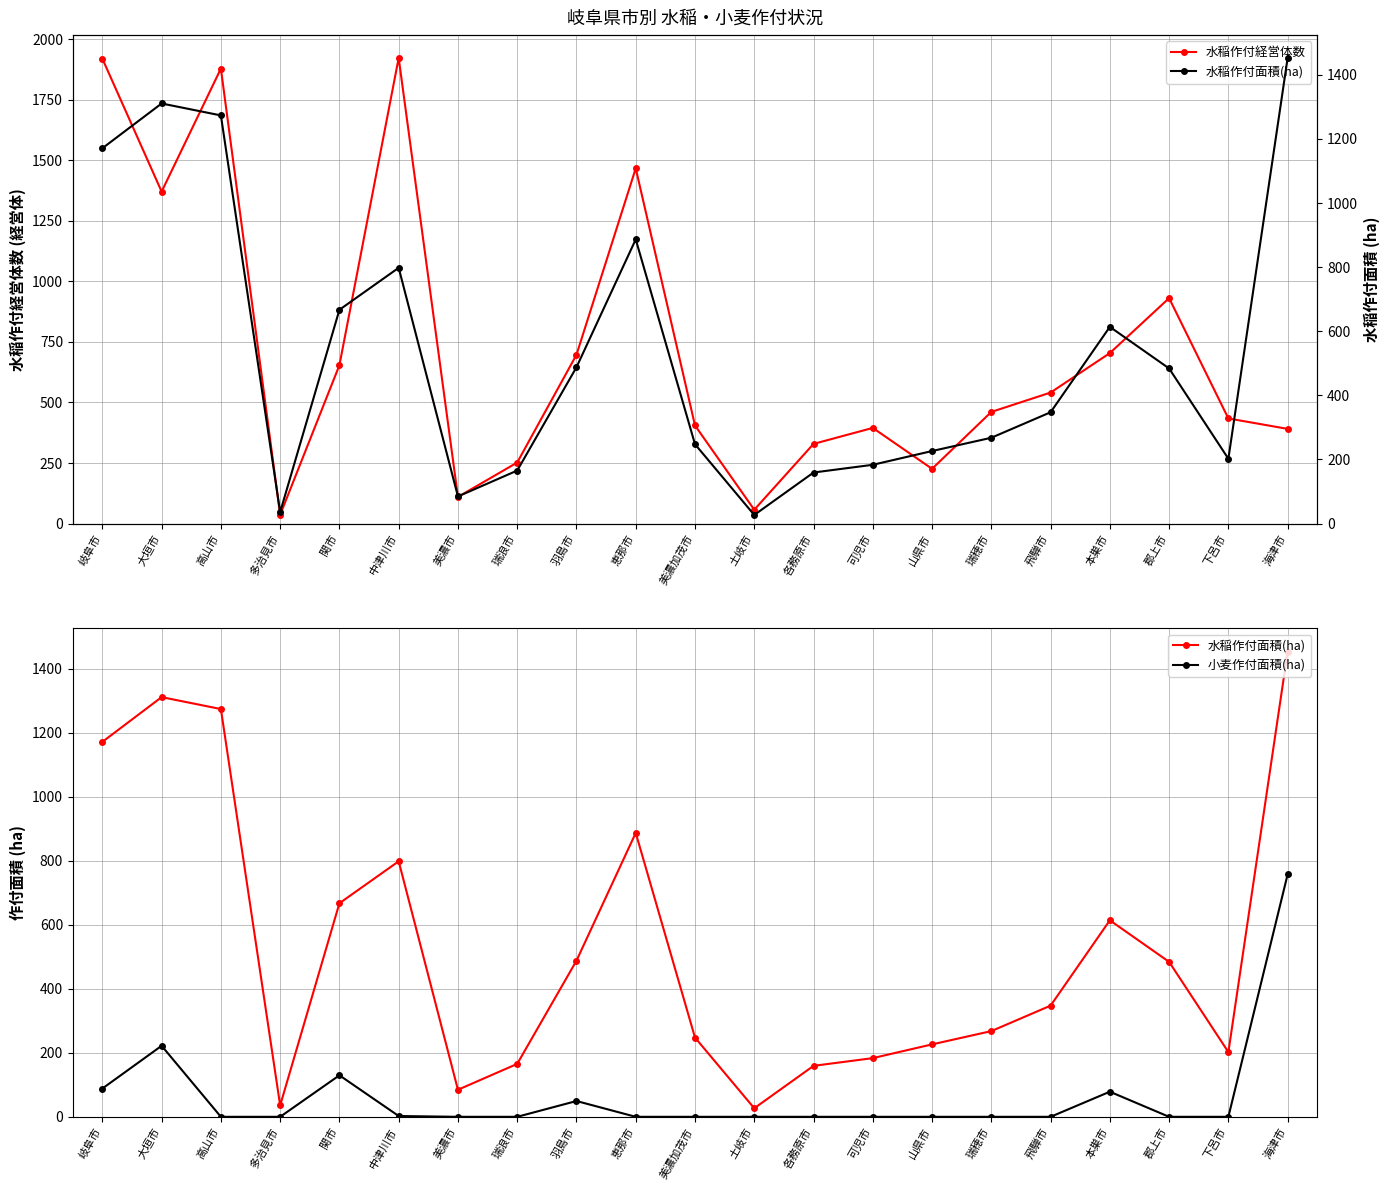

Which series ends up on top after the final intersection of 水稲作付面積(ha) and 水稲作付経営体数?

水稲作付面積(ha)